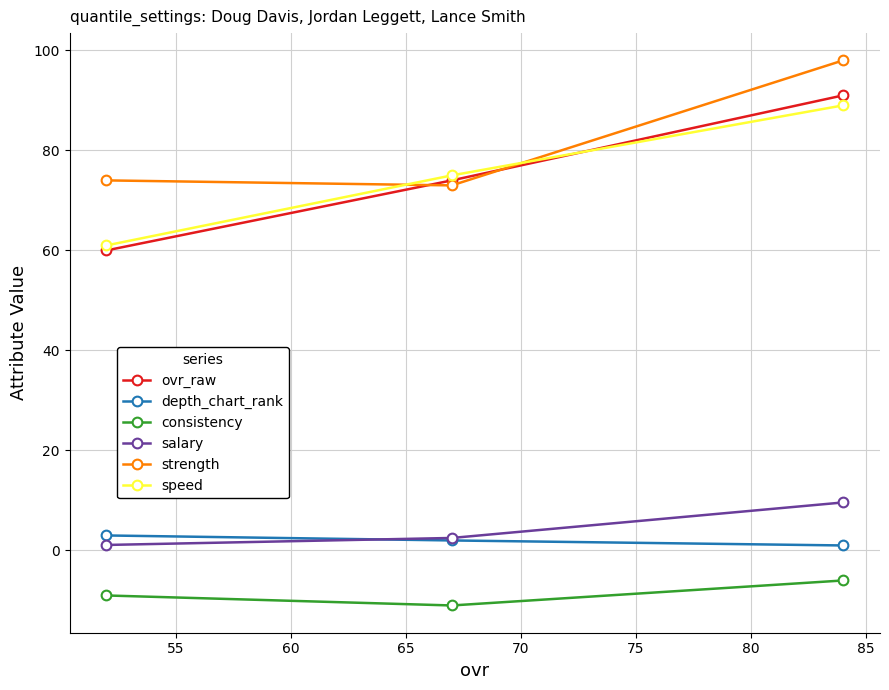

At how many categories does at least one series exceed 10?

3